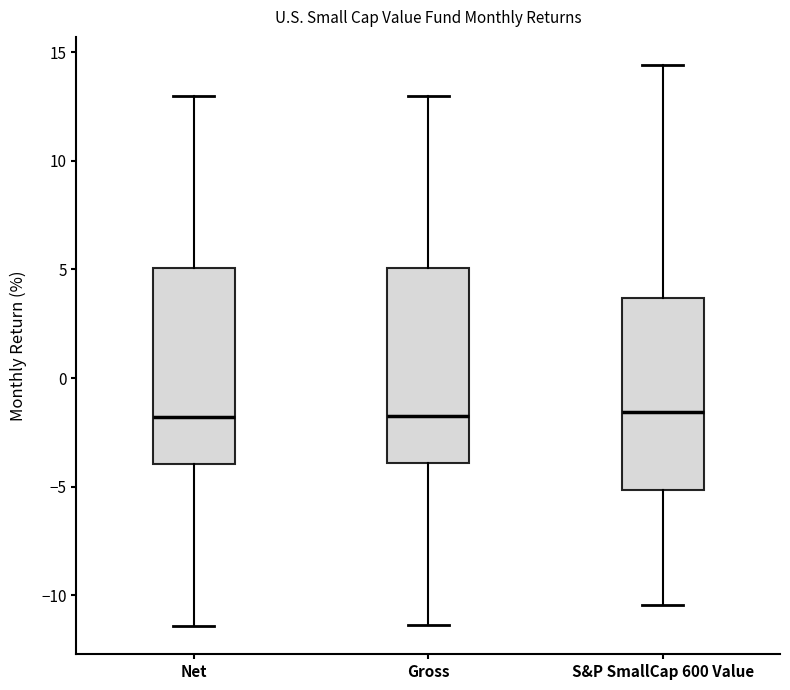

Reading left to right, read every box against the y-axis: the position of its median line, the range the box covers, and the ends of its whiskers. The values are not printed on the chart, so give them approximately, as read against the axis.

Net: median -2.0, box -4.0 to 5.0, whiskers -11.5 to 13.0
Gross: median -1.5, box -4.0 to 5.0, whiskers -11.5 to 13.0
S&P SmallCap 600 Value: median -1.5, box -5.0 to 3.5, whiskers -10.5 to 14.5